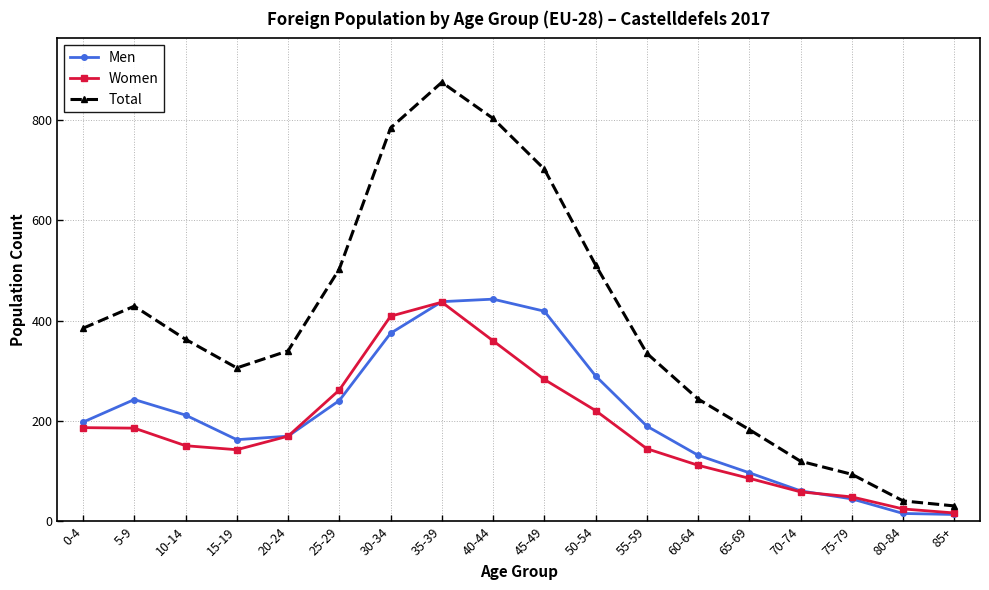

What is the average value of the Women series?

183